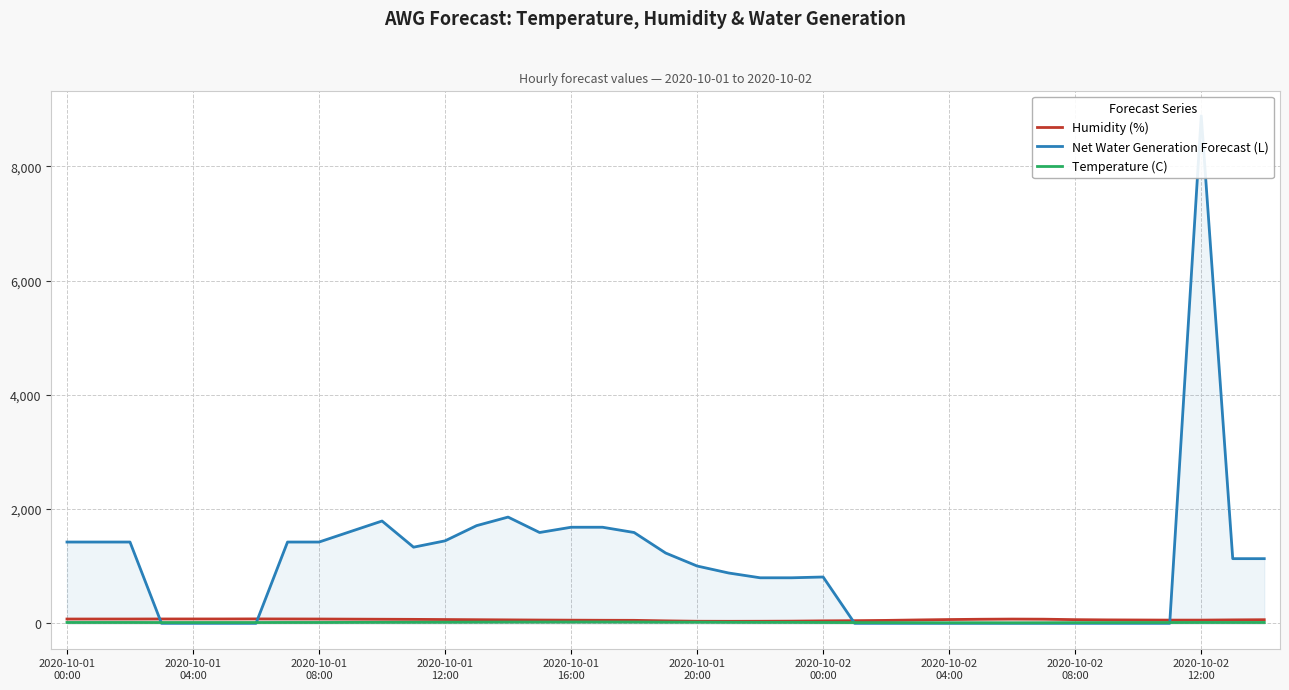

Is the value of Temperature (C) at 38 greater than the value of Net Water Generation Forecast (L) at 30?

Yes